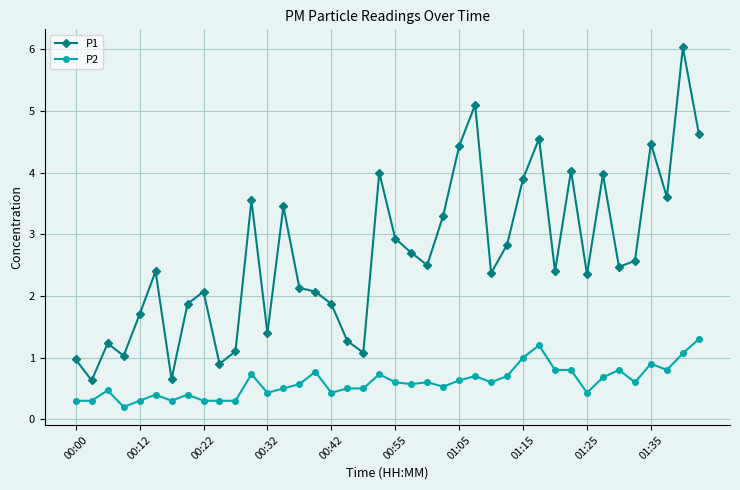

At how many categories does at least one series exceed 5?

2